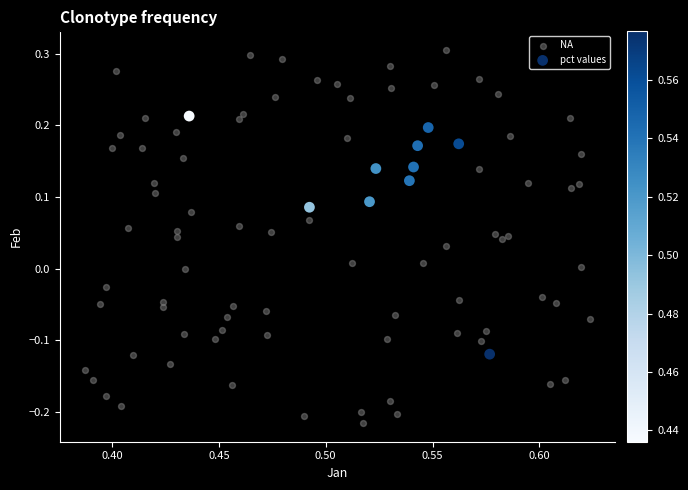

Which series reaches the minimum Y coordinate?

NA